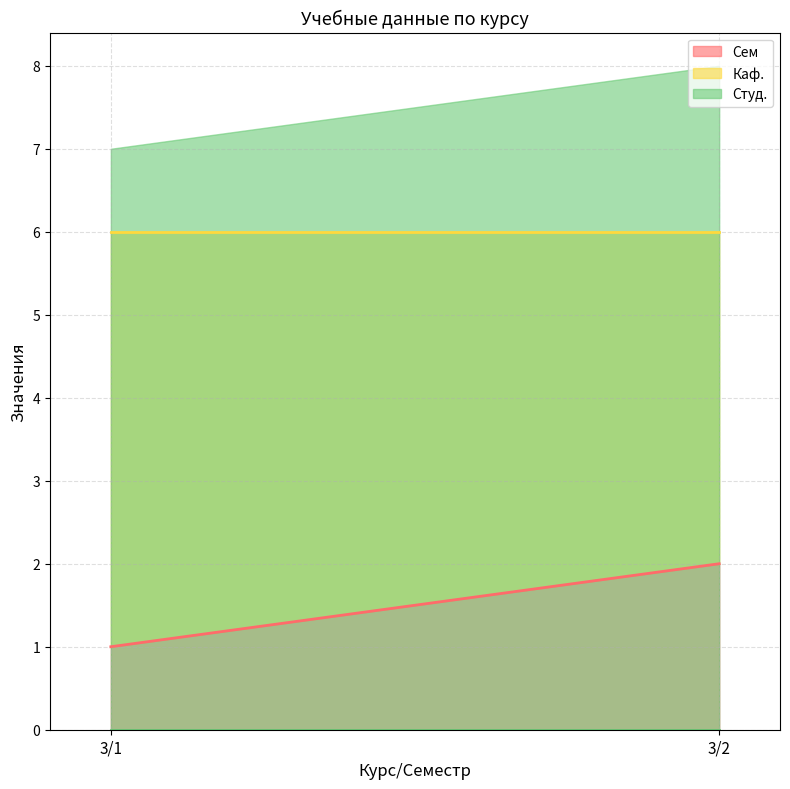

At how many categories does at least one series exceed 4?

2